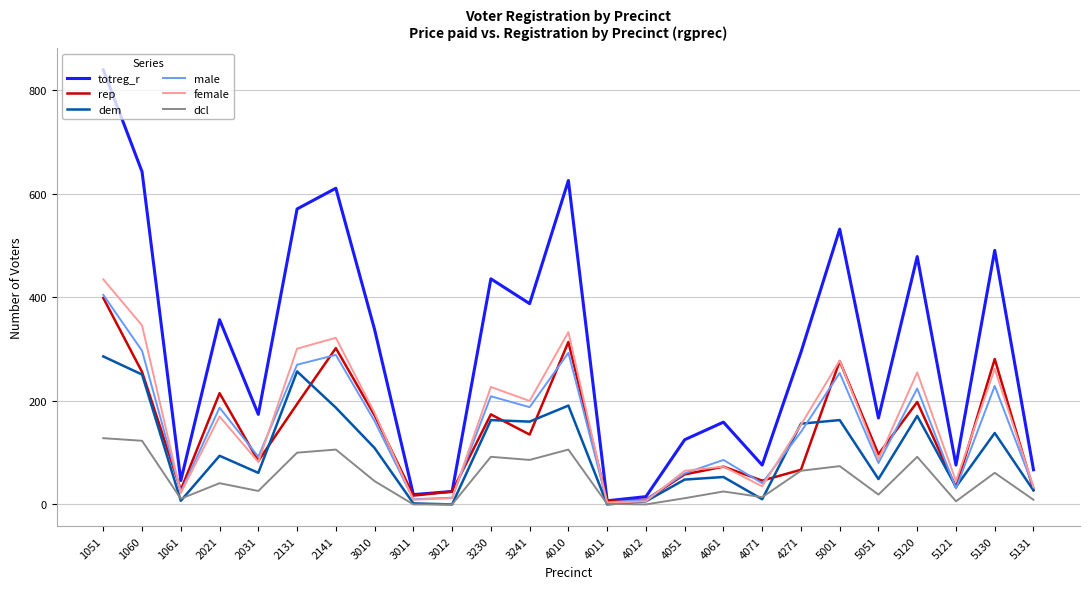

Between 2021 and 4061, which series saw the biggest shift?

totreg_r